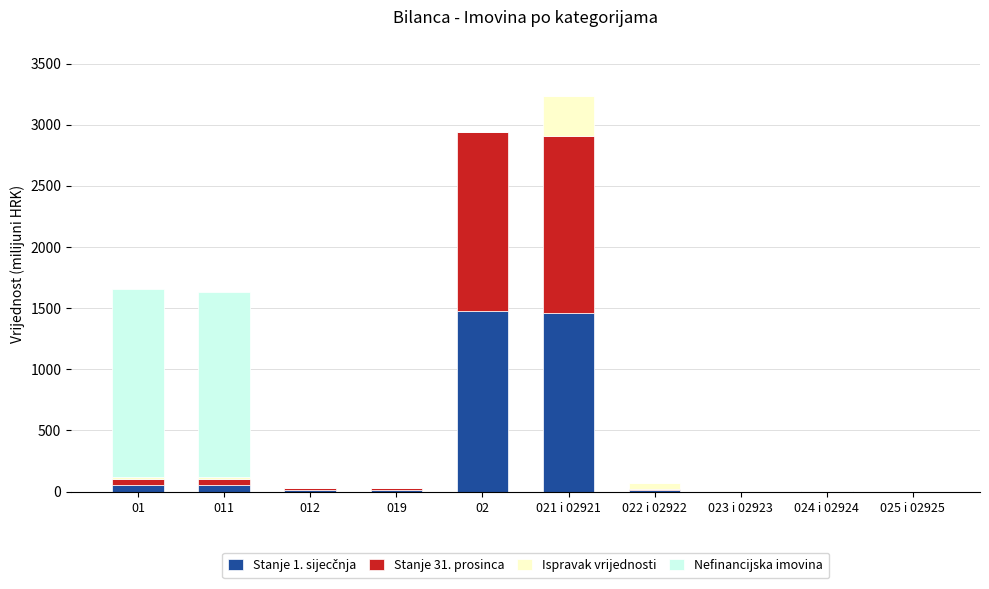

Is it true that Nefinancijska imovina equals 0.0 at 024 i 02924?

True